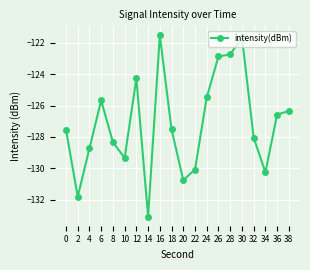

Reading left to right, extract all data points from this chart.

0=-127.5	2=-131.8	4=-128.7	6=-125.7	8=-128.3	10=-129.3	12=-124.3	14=-133.1	16=-121.5	18=-127.5	20=-130.8	22=-130.1	24=-125.5	26=-122.9	28=-122.7	30=-121.6	32=-128.0	34=-130.3	36=-126.6	38=-126.3